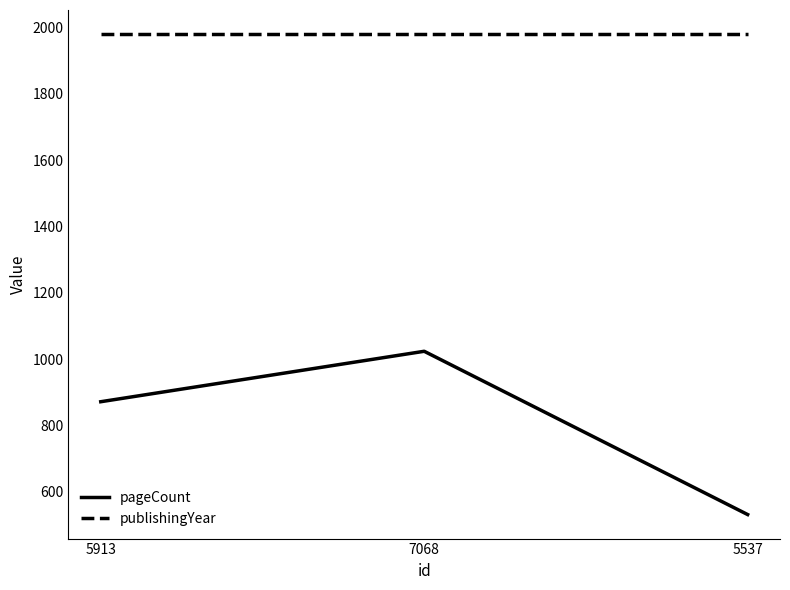

What is the total value across all series at 5913?

2852